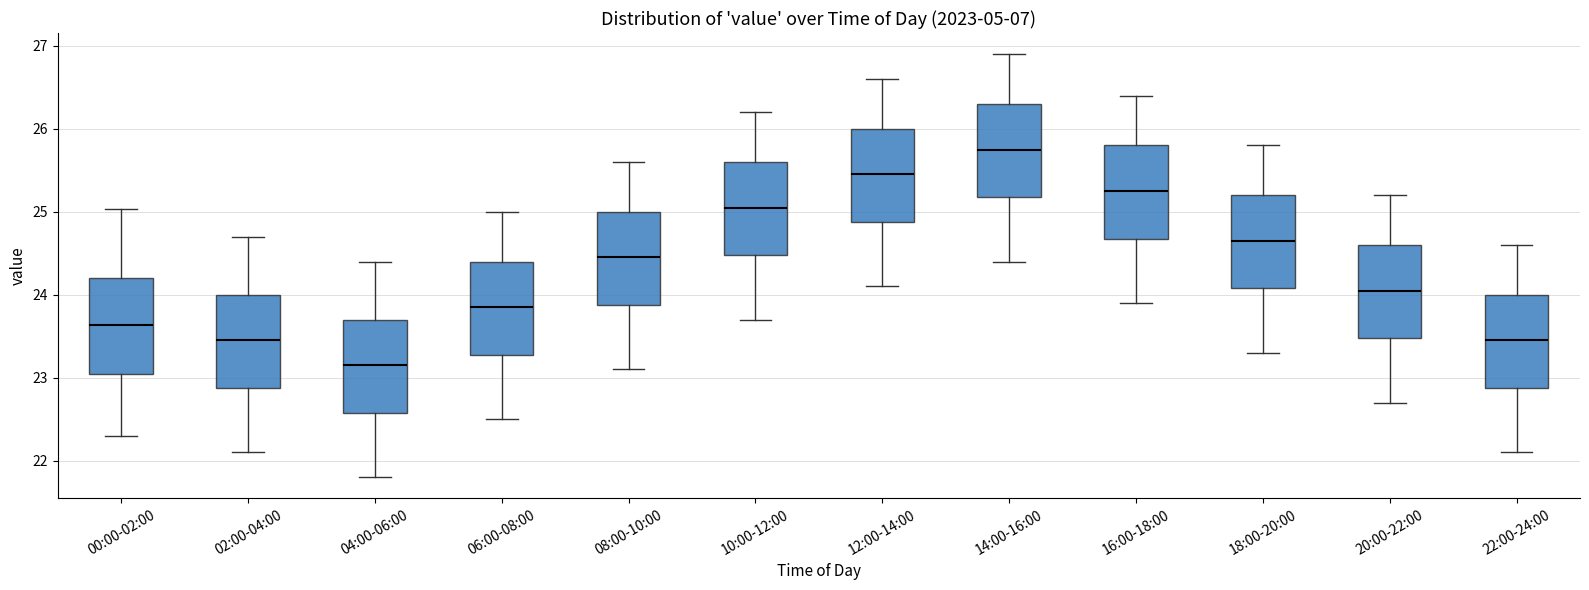

Where does the upper whisker of the box for 04:00-06:00 end on the y-axis? The values are not printed on the chart, so give them approximately, as read against the axis.

24.4